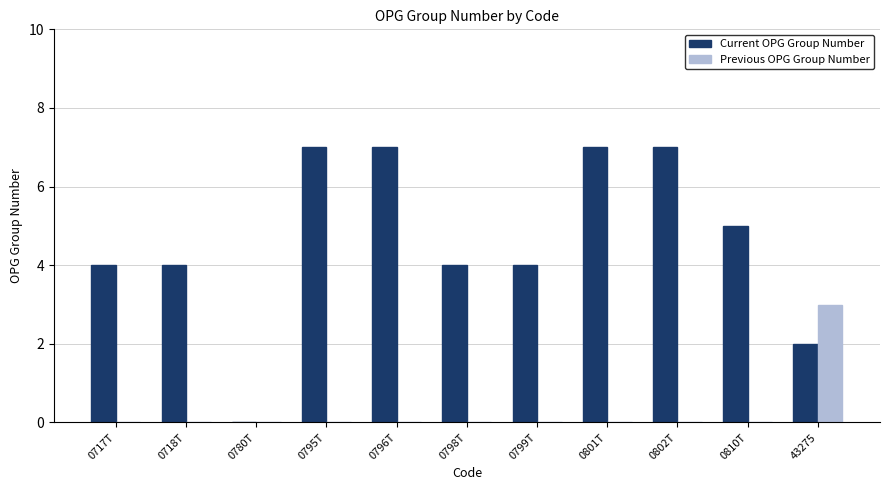

Reading left to right, what are all the values shown in this chart?

Current OPG Group Number: 0717T=4	0718T=4	0780T=0	0795T=7	0796T=7	0798T=4	0799T=4	0801T=7	0802T=7	0810T=5	43275=2
Previous OPG Group Number: 0717T=0	0718T=0	0780T=0	0795T=0	0796T=0	0798T=0	0799T=0	0801T=0	0802T=0	0810T=0	43275=3